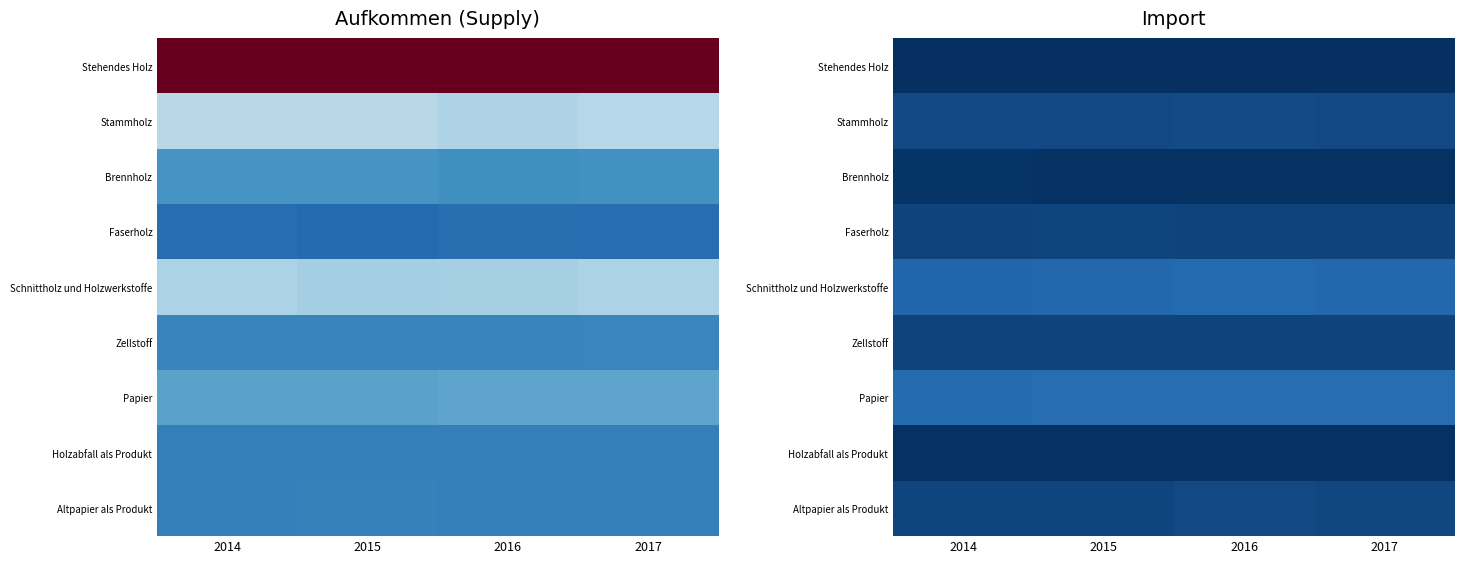

At which category is the sum across all series the highest?

2016